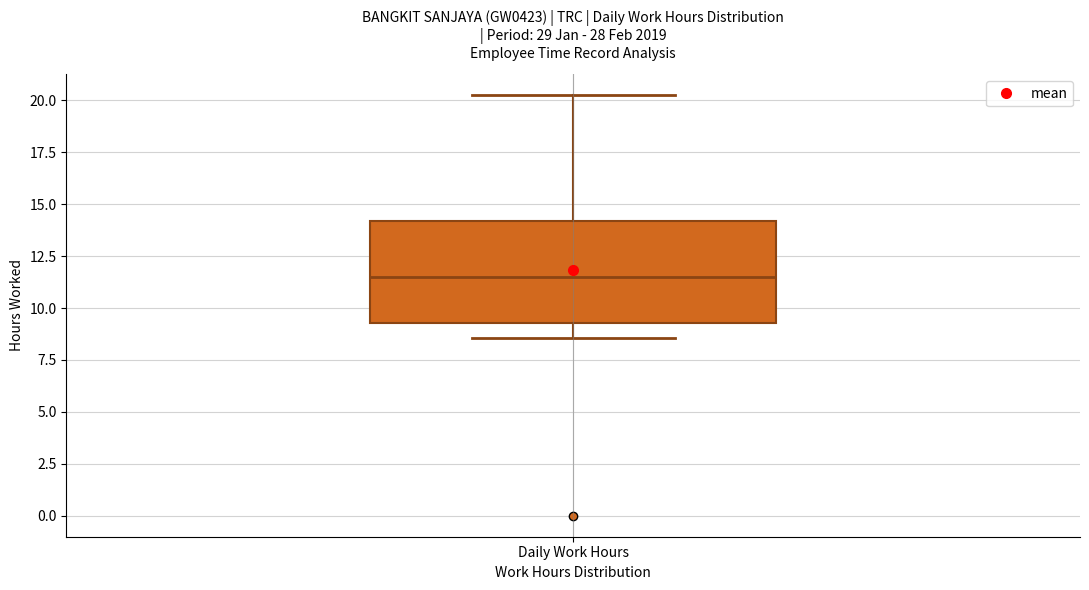

Where is the lower edge of the box for Daily Work Hours on the y-axis? The values are not printed on the chart, so give them approximately, as read against the axis.

9.5